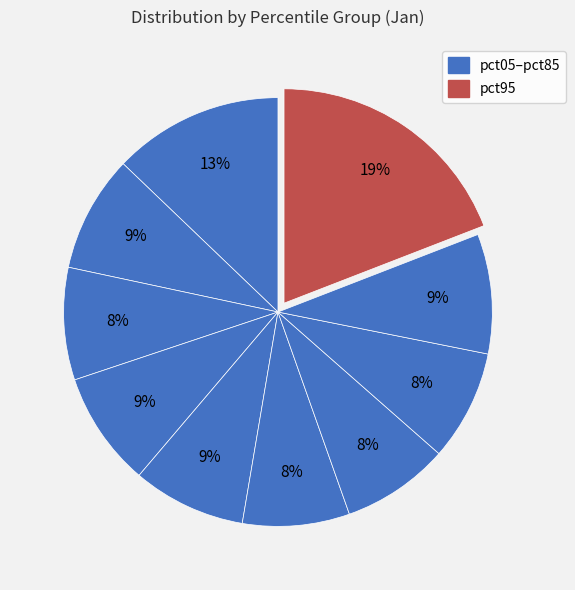

What is the largest slice in the pie chart?

pct95